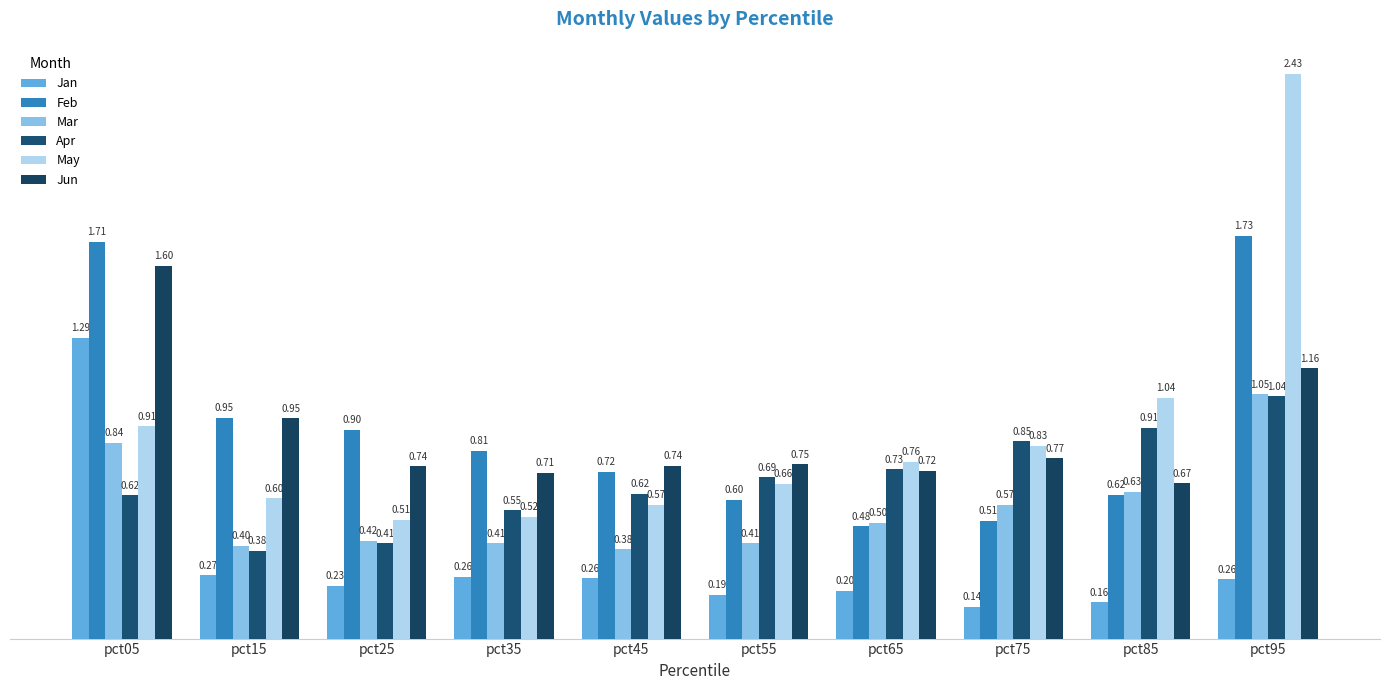

How many groups of bars are there?

10